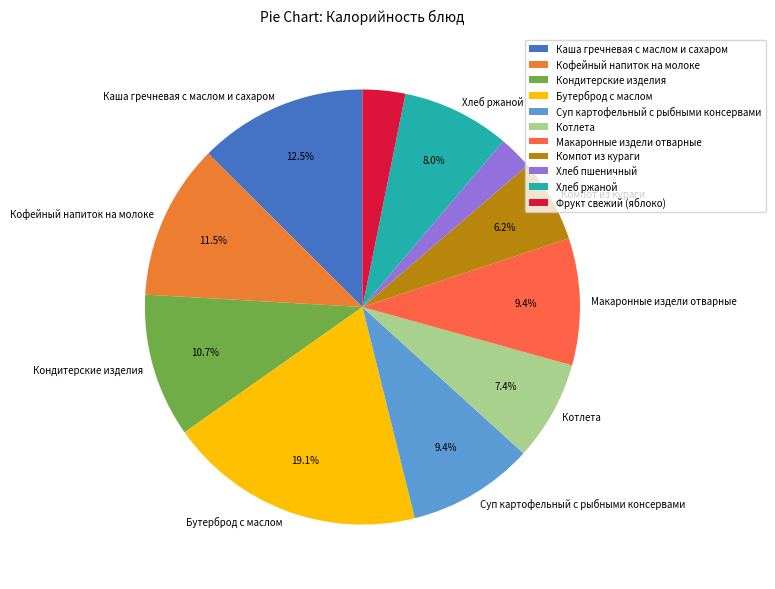

Is Суп картофельный с рыбными консервами the majority of the pie?

No